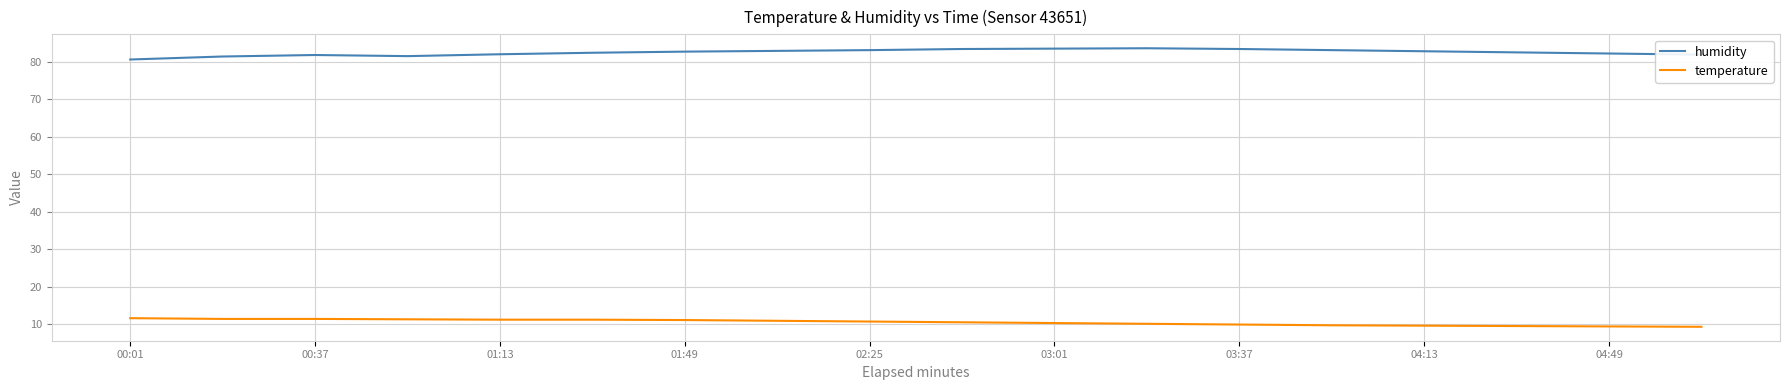

True or false: humidity and temperature cross at least once.

False